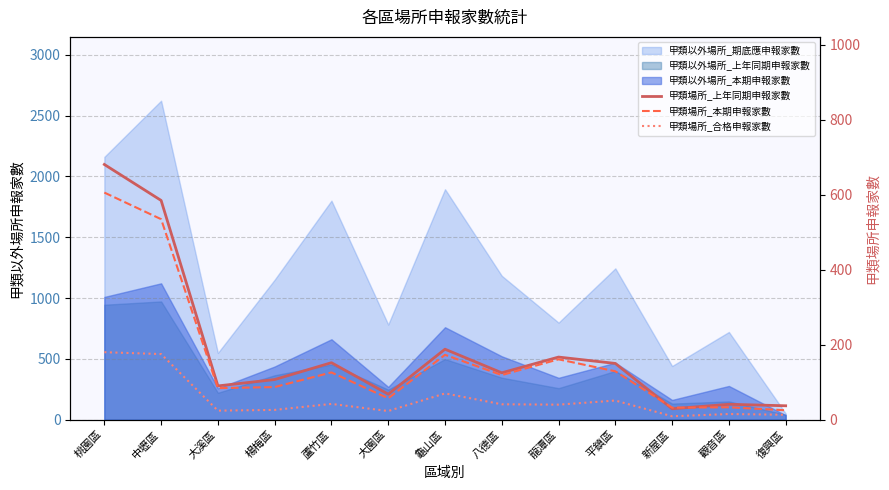

At which category is the sum across all series the highest?

桃園區